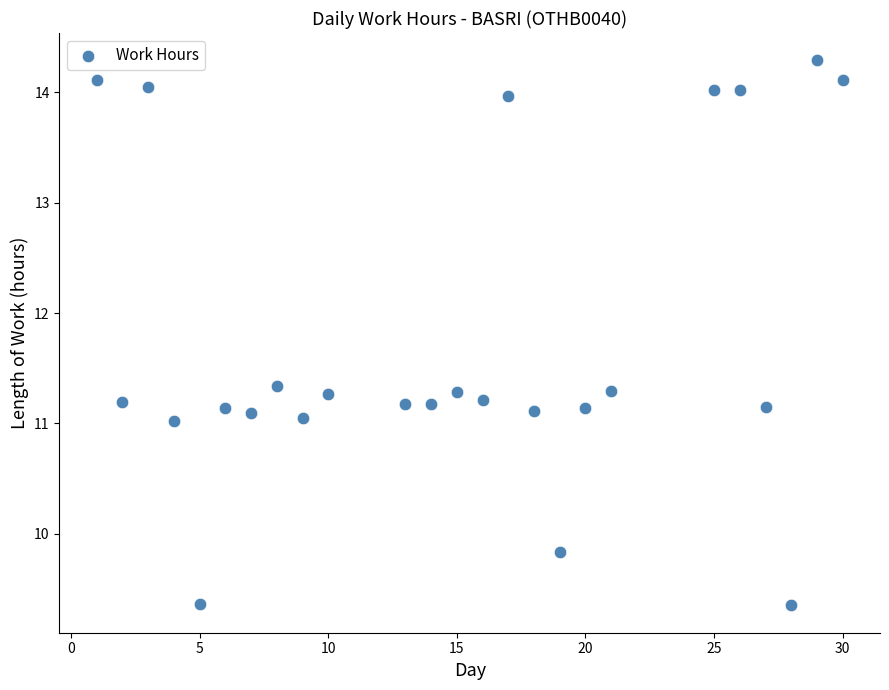

What is the range of X values (max minus min)?

29.0